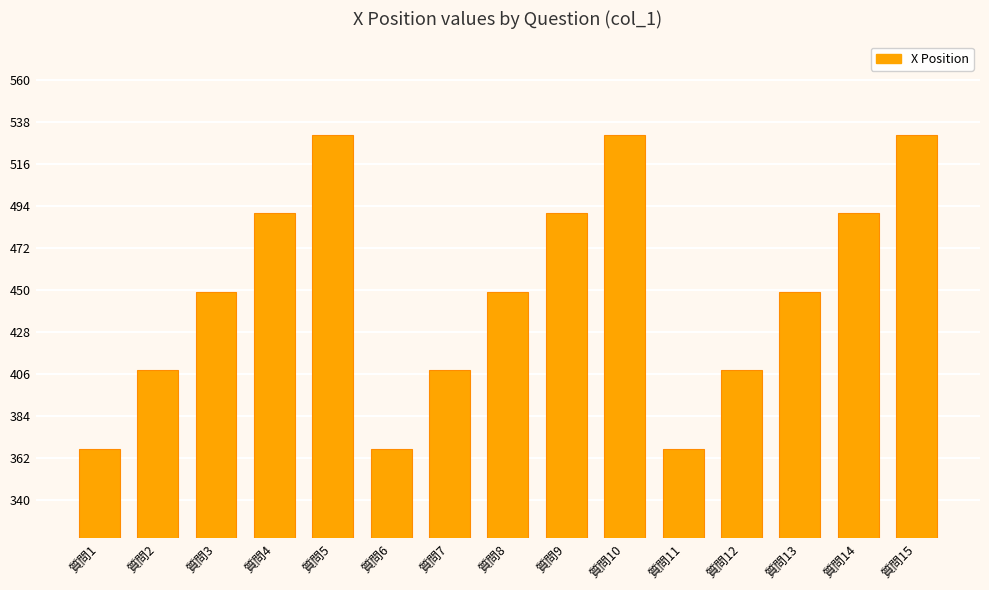

What is the change in value from 質問3 to 質問7?

-41